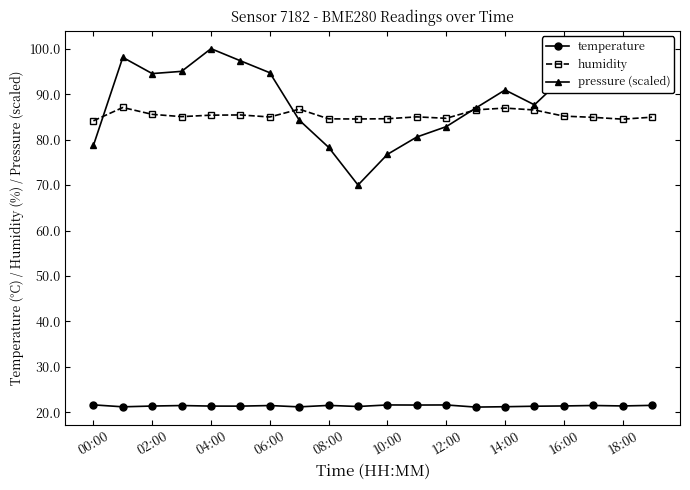

Rank the series by their maximum value, from highest to lowest.

pressure (scaled), humidity, temperature